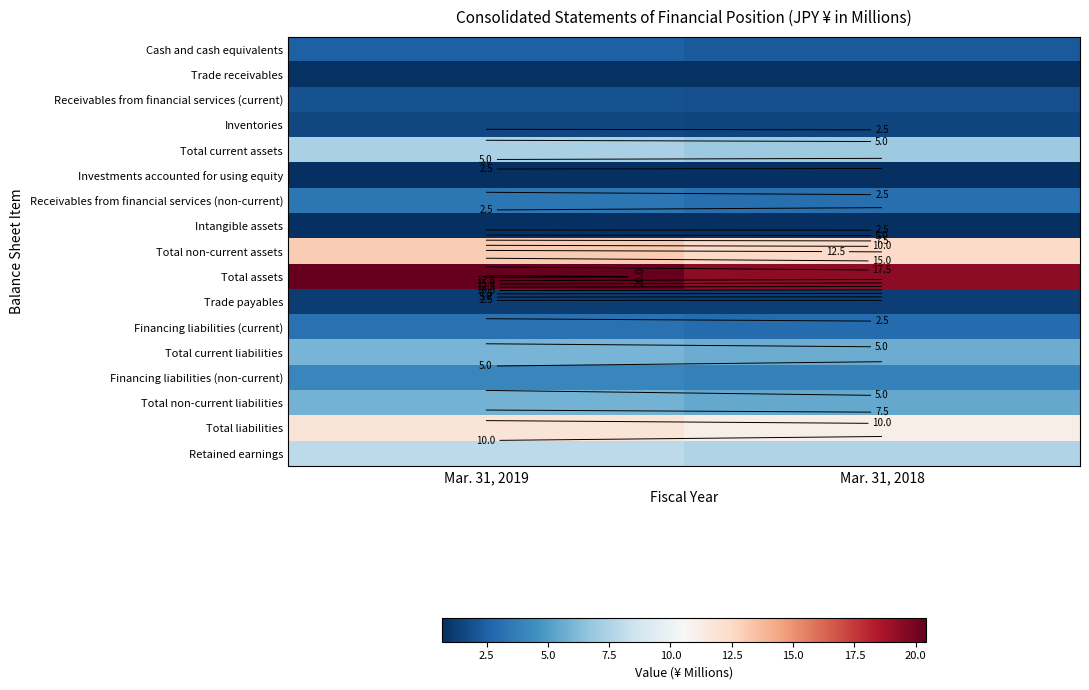

What is the total value across all series at Mar. 31, 2018?

87.5